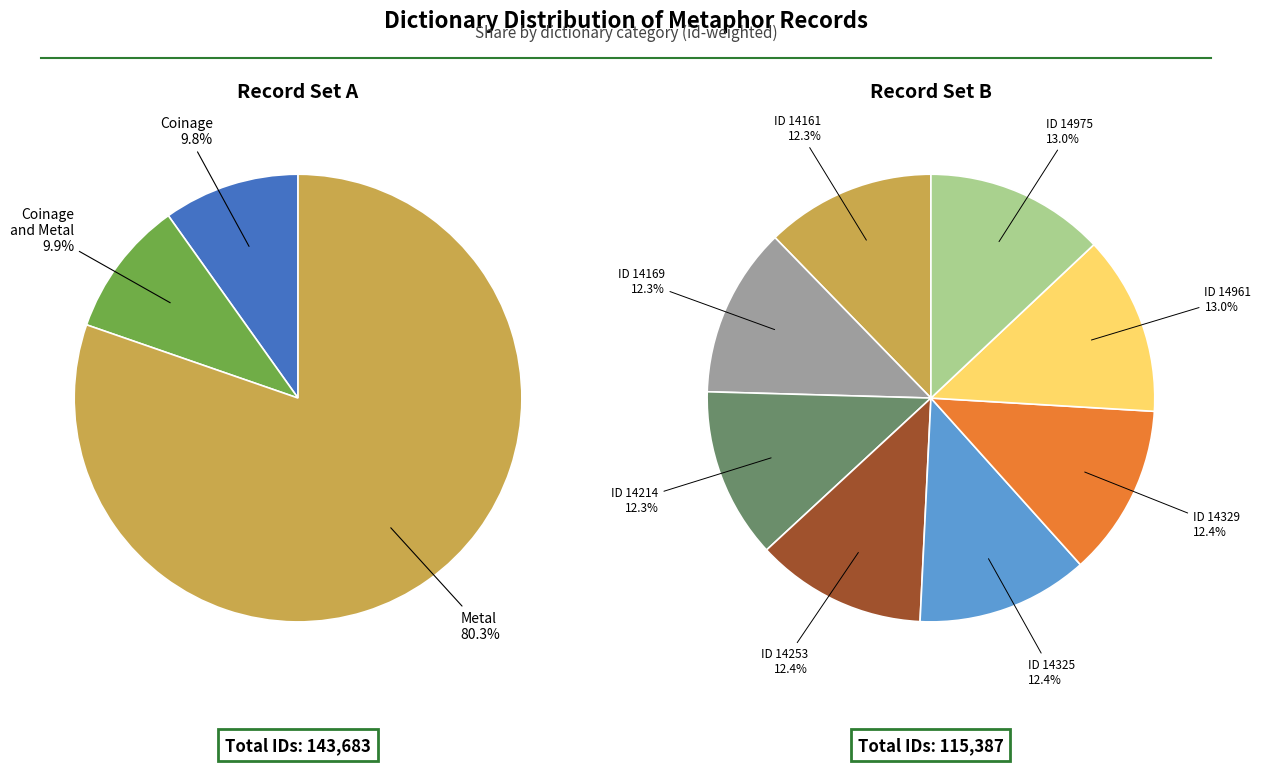

The Metal (14325) slice represents 24% of the pie. True or false?

False